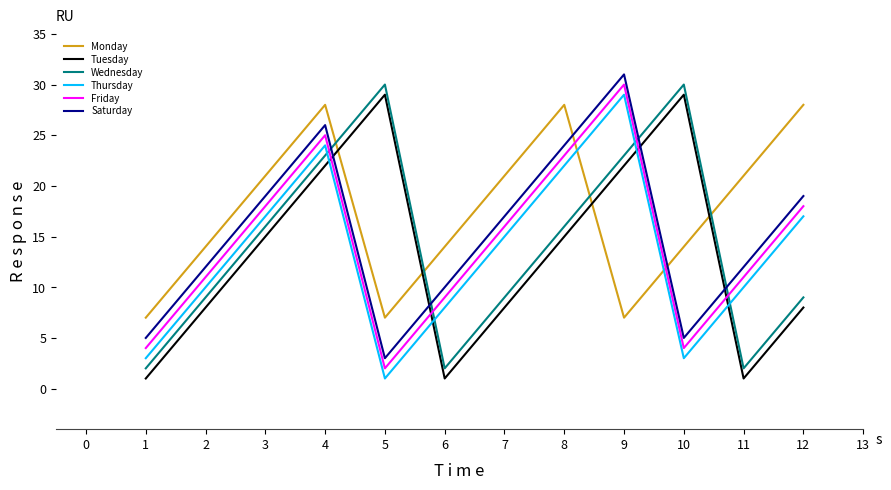

True or false: Wednesday and Tuesday intersect in this chart.

False